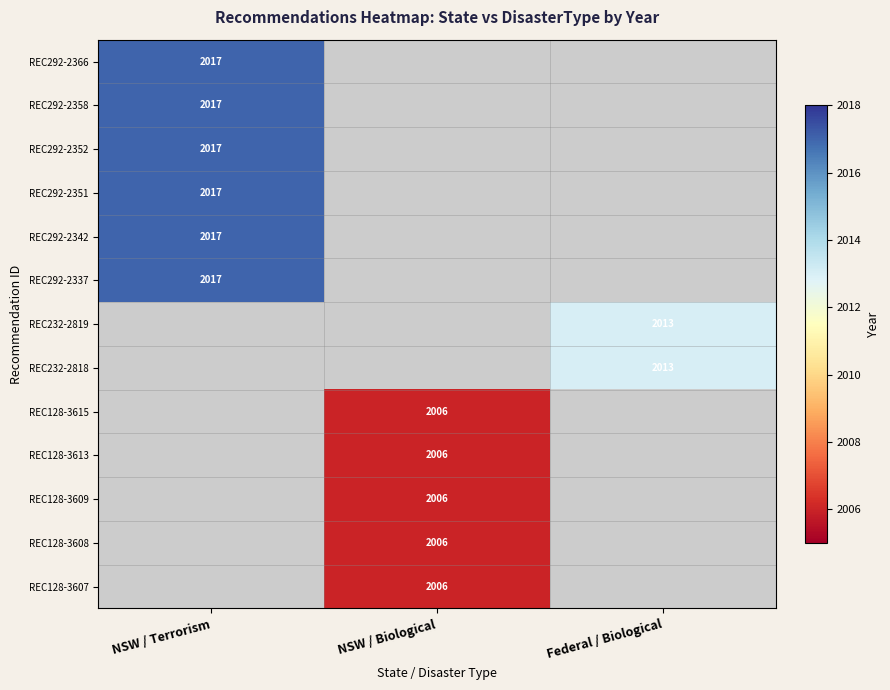

True or false: REC232-2818 has a value of 2013 at Federal / Biological.

True